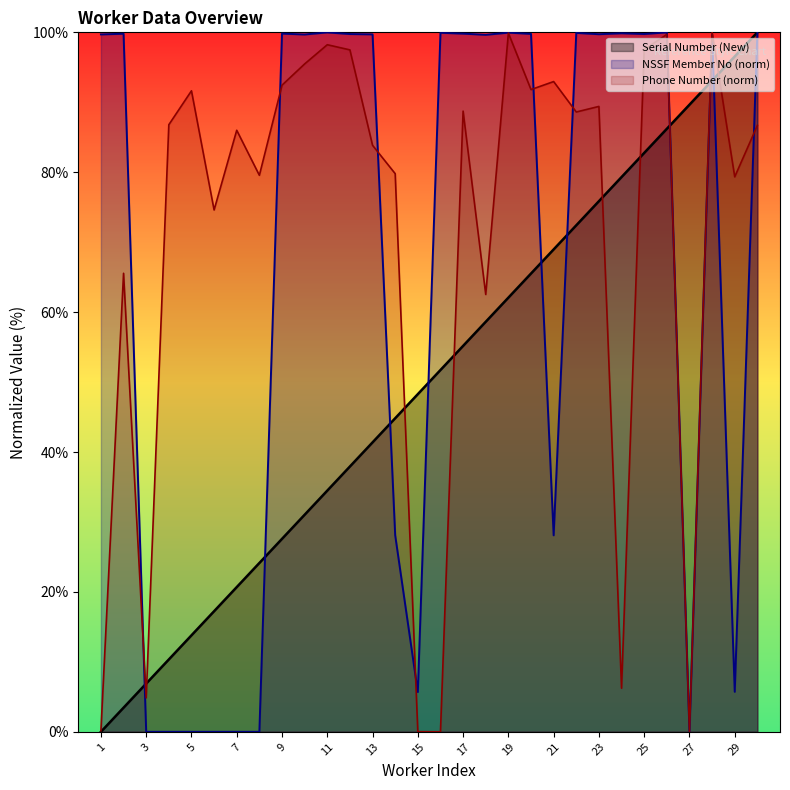

At which category is the sum across all series the highest?

28